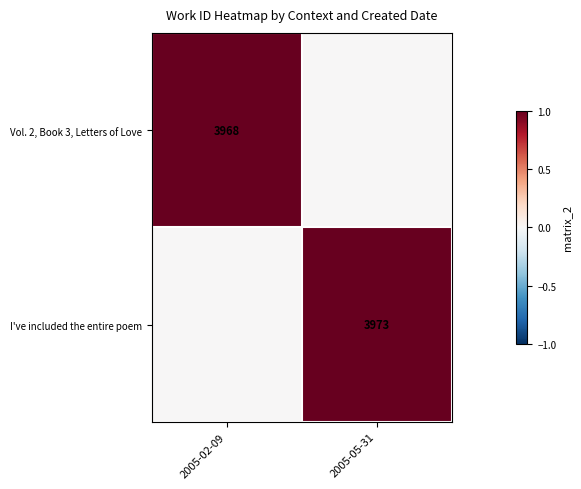

The Vol. 2, Book 3, Letters of Love series shows 1775 at 2005-02-09. True or false?

False